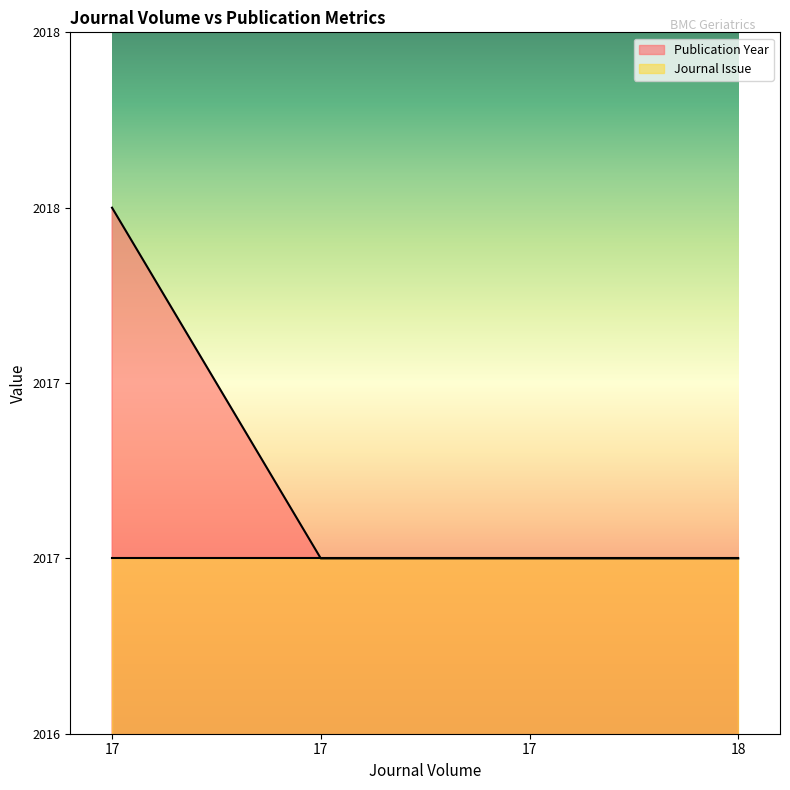

True or false: the data shows 2018 at 17.

True